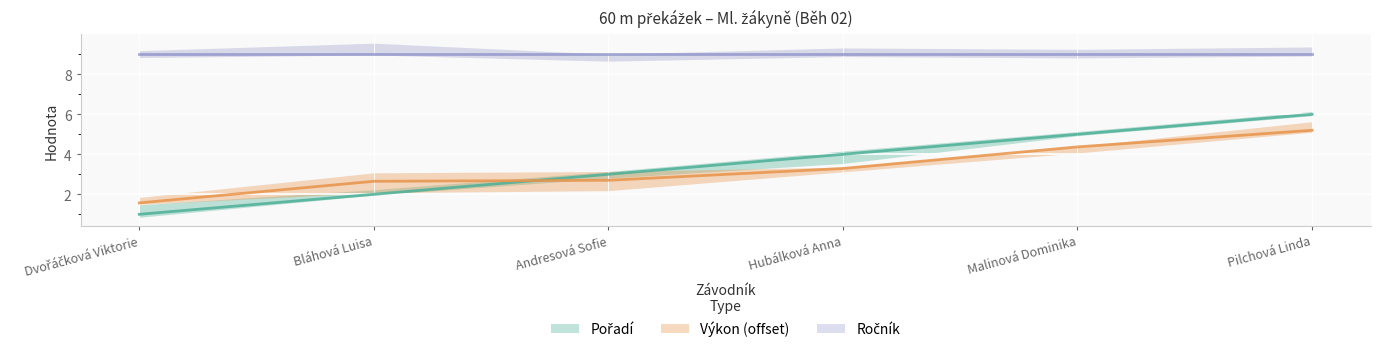

At how many categories does at least one series exceed 5?

1